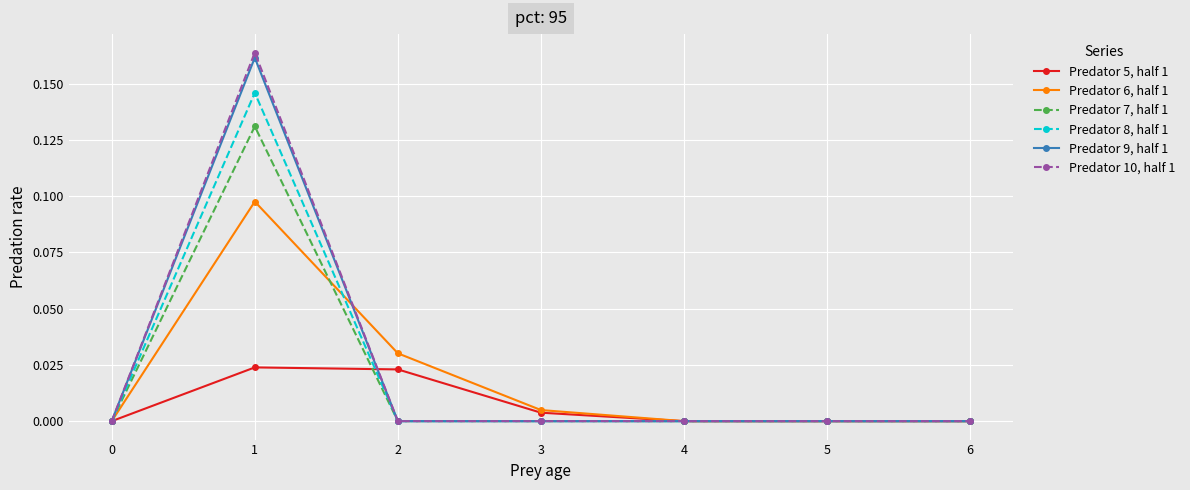

What are all the series names shown in the legend?

Predator 5, half 1, Predator 6, half 1, Predator 7, half 1, Predator 8, half 1, Predator 9, half 1, Predator 10, half 1